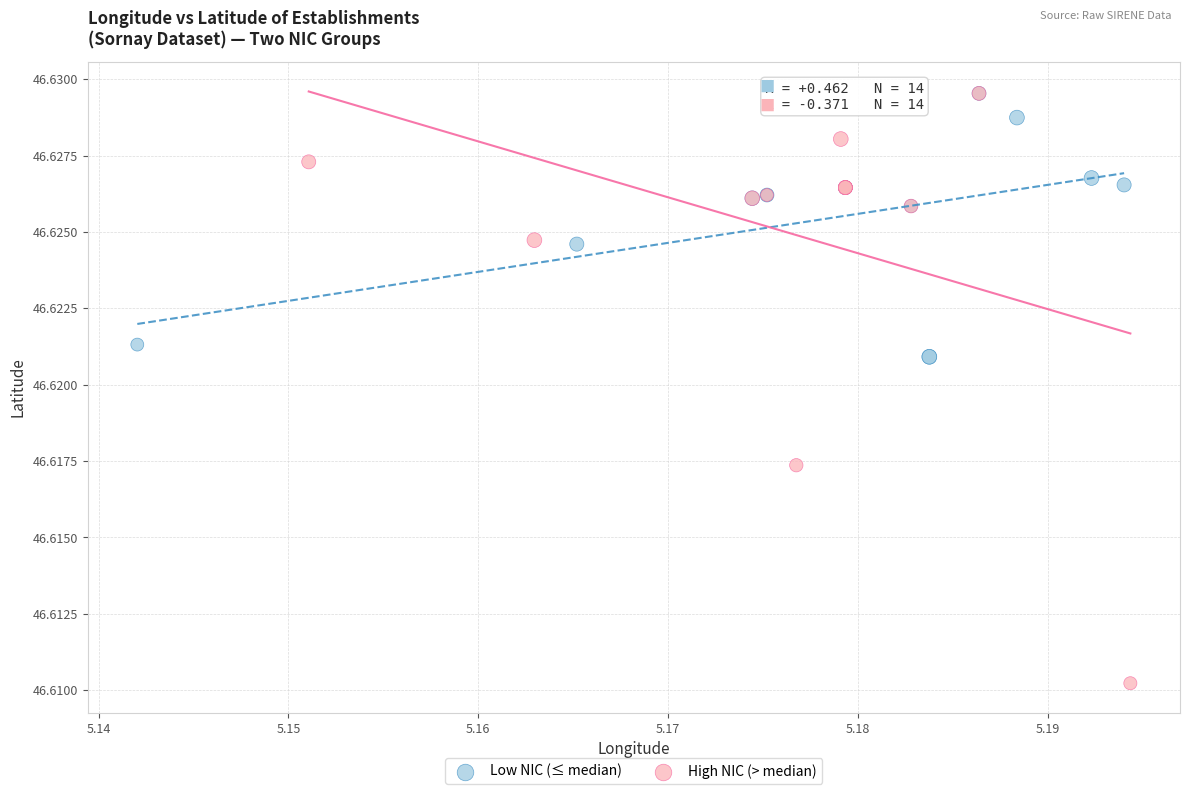

What are all the series names shown in the legend?

Low NIC (≤ median), High NIC (> median)